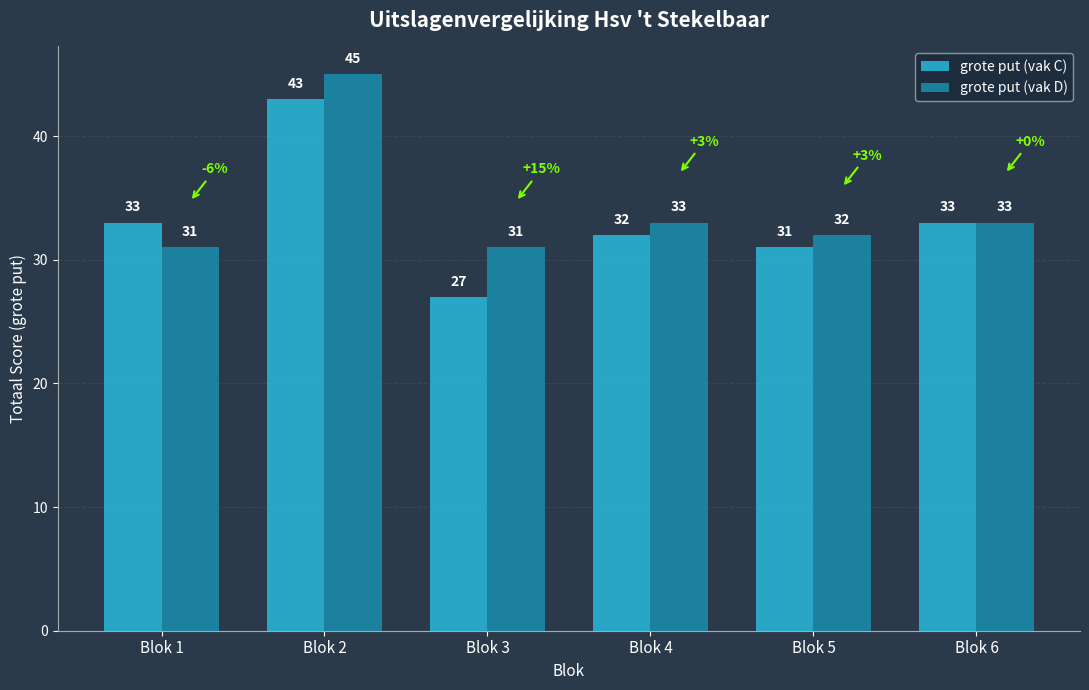

What is the total value across all series at Blok 5?

63